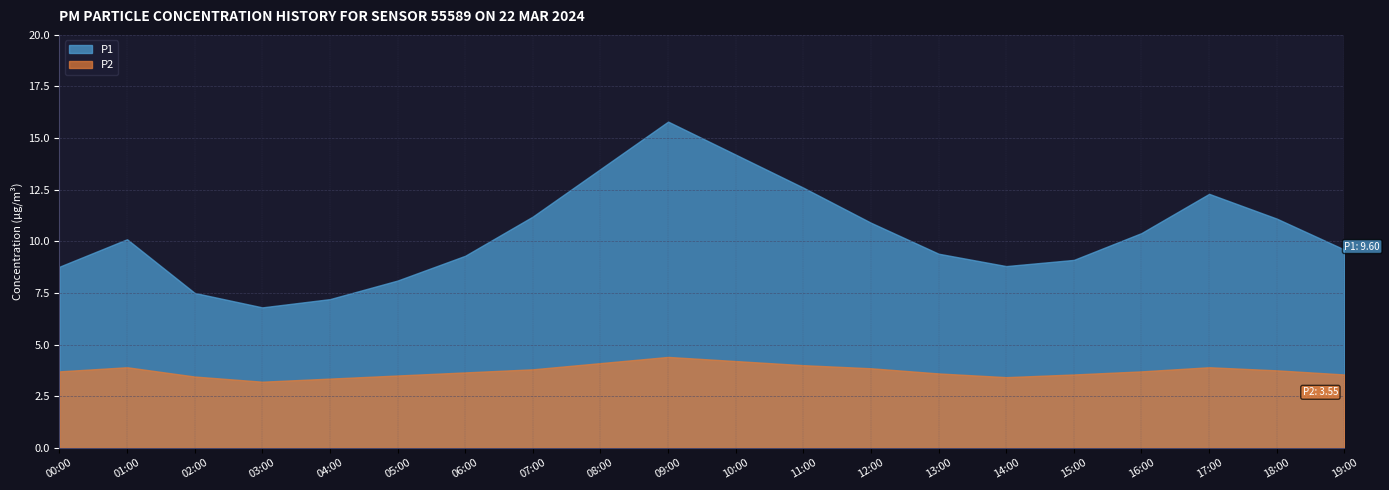

Is it true that P1 equals 4.4 at 16:00?

False